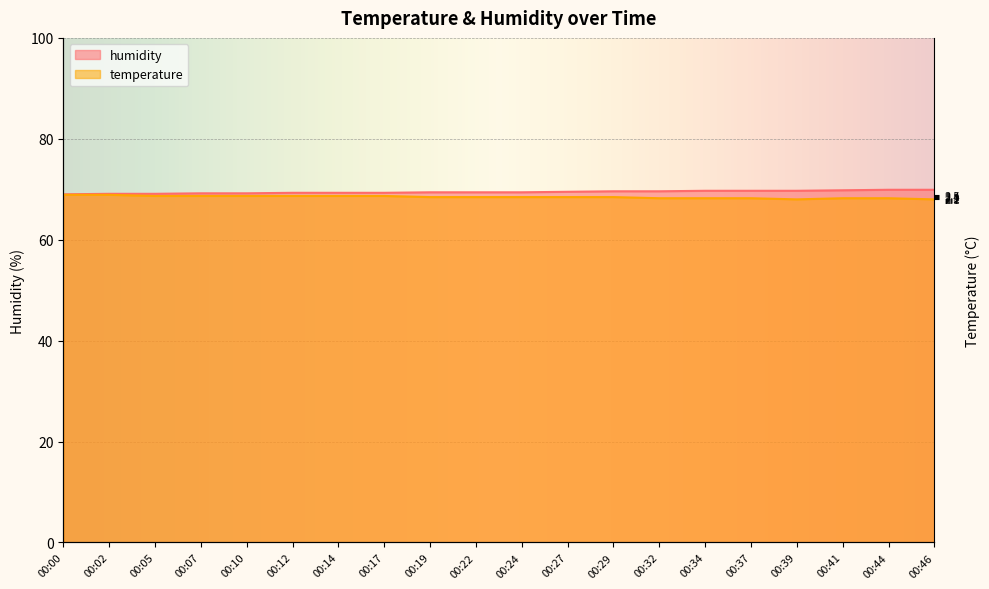

What is the difference between the humidity values at 00:32 and 00:19?

0.2